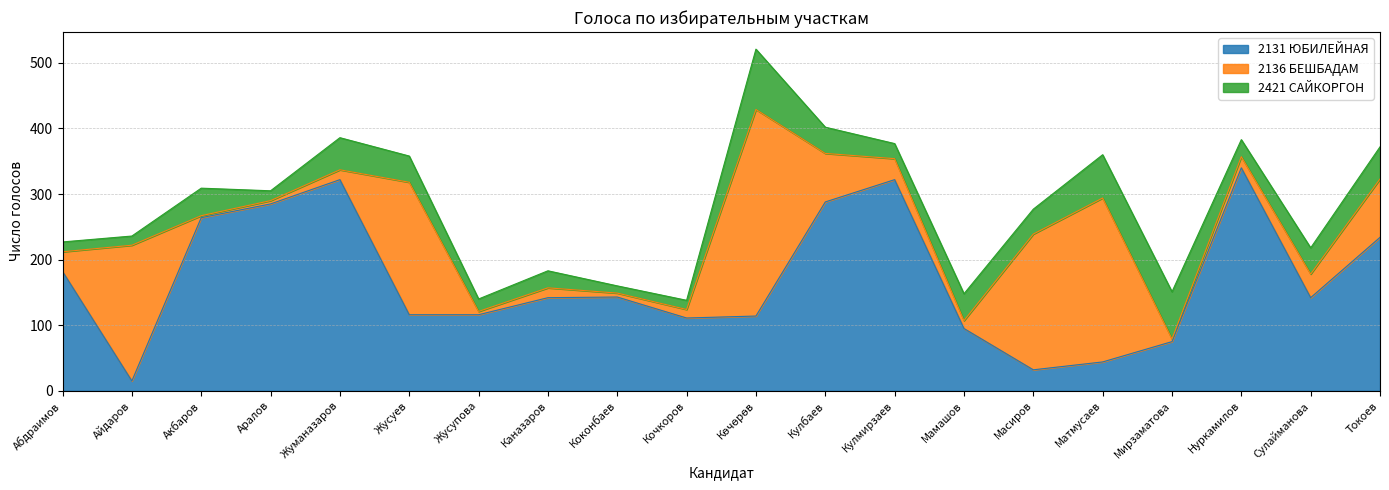

Where is the first local minimum for 2131 ЮБИЛЕЙНАЯ?

Айдаров